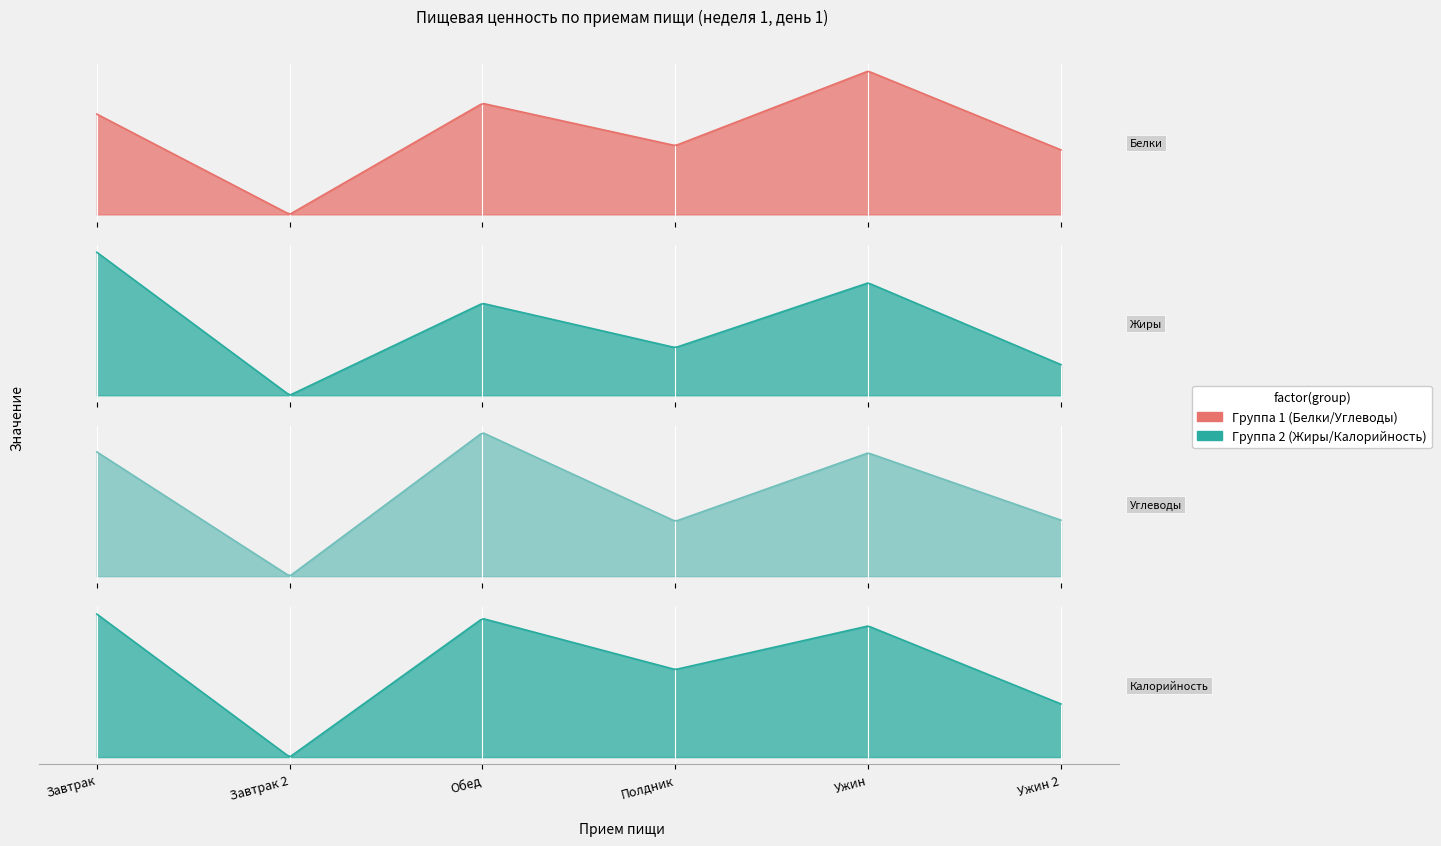

At which category is the sum across all series the highest?

Завтрак